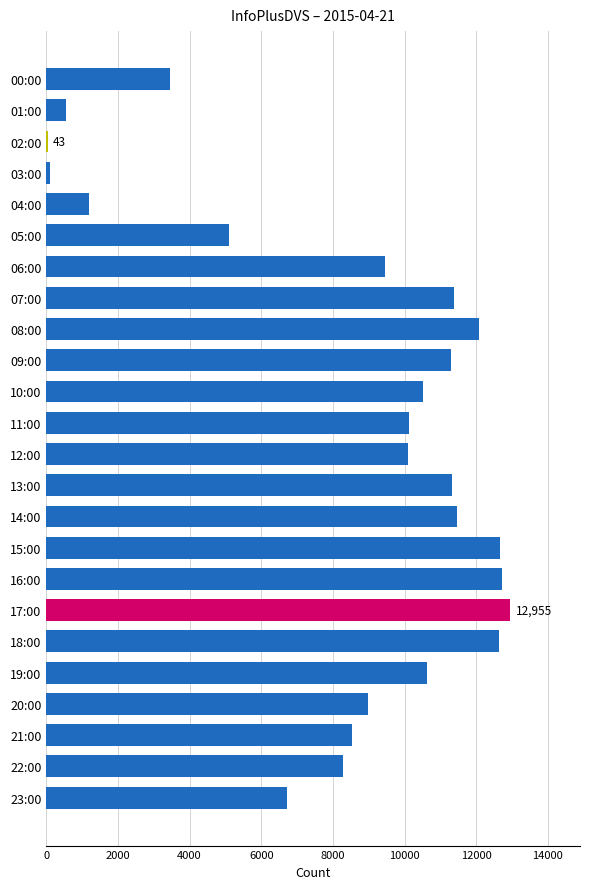

What is the sum of all values?

202320